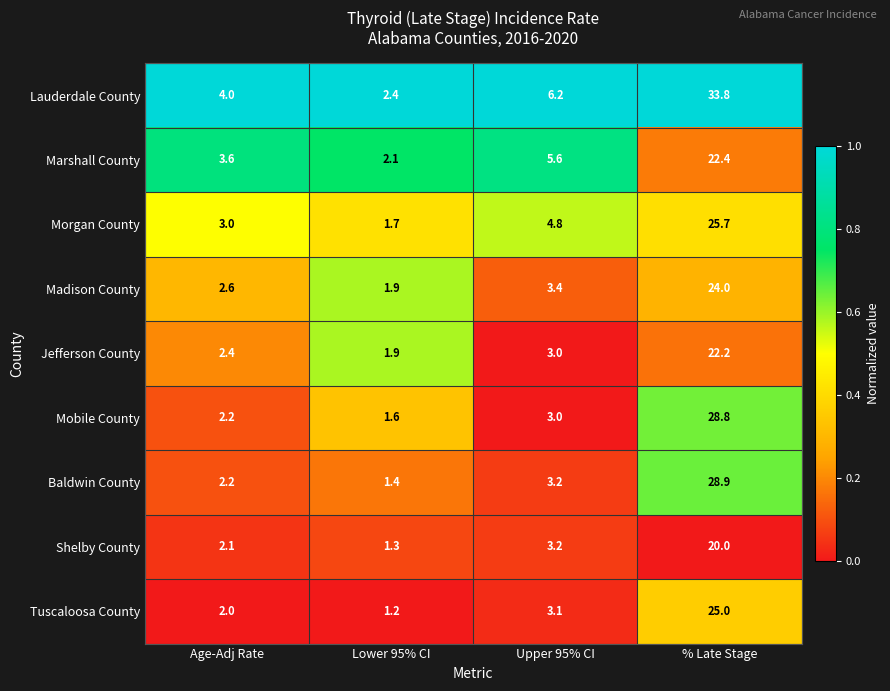

List the labels in order of Marshall County value, largest first.

% Late Stage, Upper 95% CI, Age-Adj Rate, Lower 95% CI